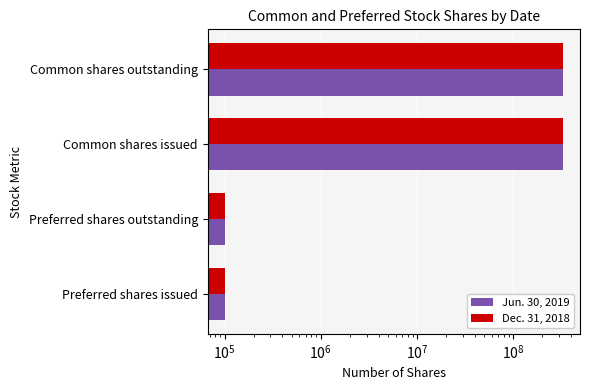

Is the value of Jun. 30, 2019 at Common shares outstanding greater than the value of Dec. 31, 2018 at Preferred shares issued?

Yes